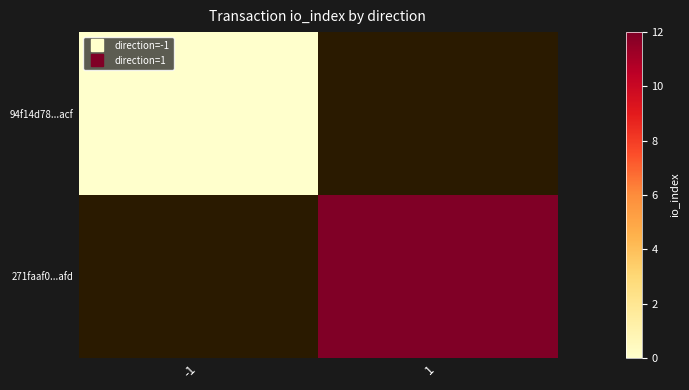

At 1, list the series in order from smallest to largest.

94f14d78...acf, 271faaf0...afd